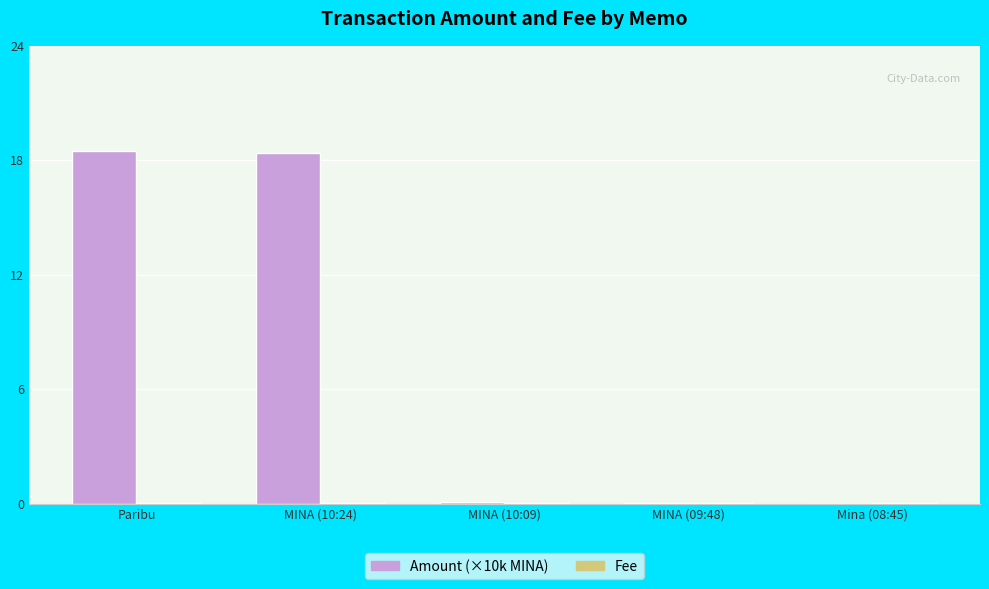

At Paribu, list the series in order from smallest to largest.

Fee, Amount (×10k MINA)